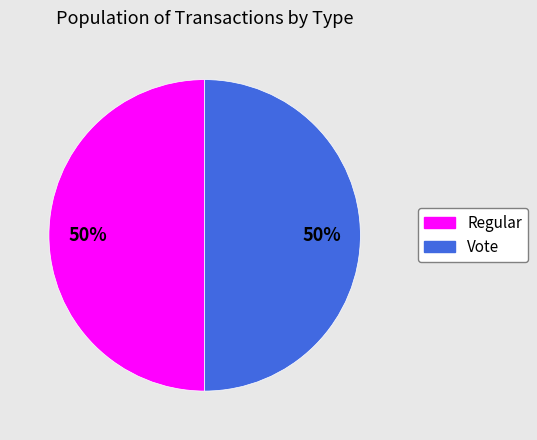

Count the number of slices in the pie.

2